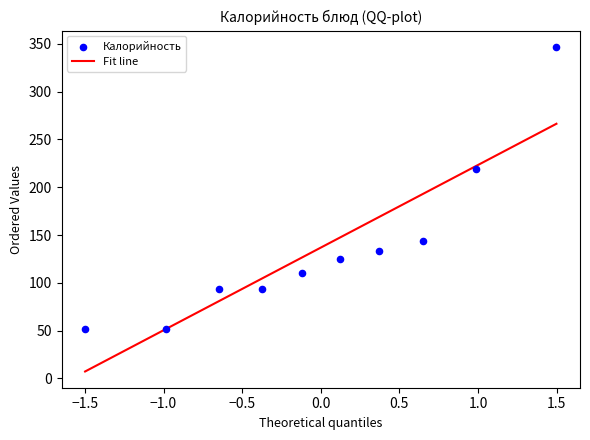

What is the range of X values (max minus min)?

3.0